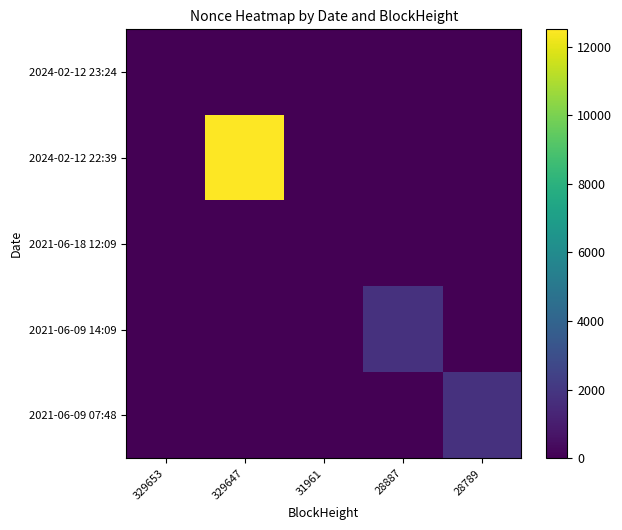

Rank the series at 28789 from highest to lowest value.

2021-06-09 07:48, 2024-02-12 23:24, 2024-02-12 22:39, 2021-06-18 12:09, 2021-06-09 14:09